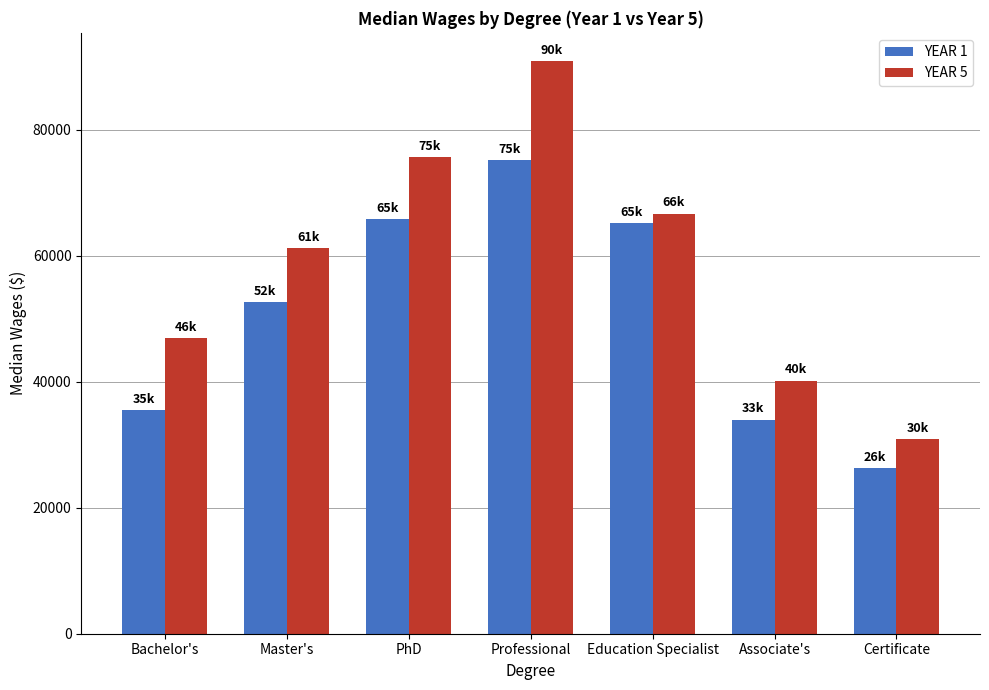

How many categories are shown in the chart?

7